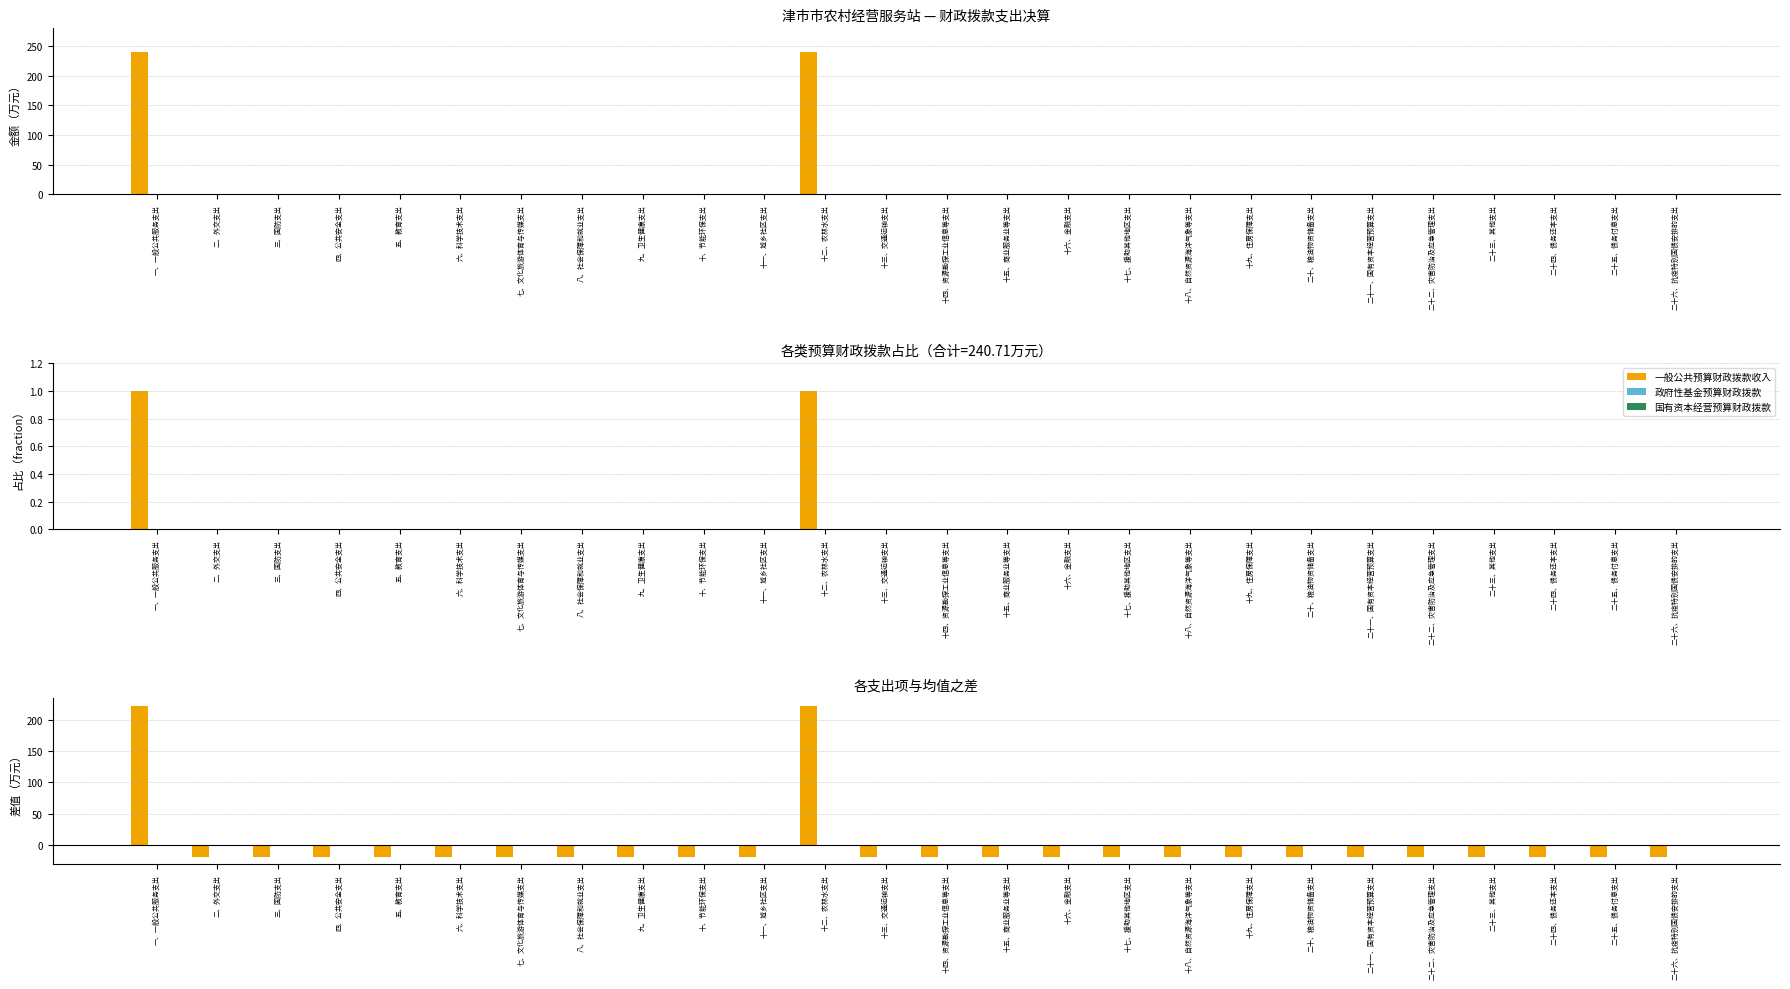

What is the total value across all series at 七、文化旅游体育与传媒支出?

-18.5